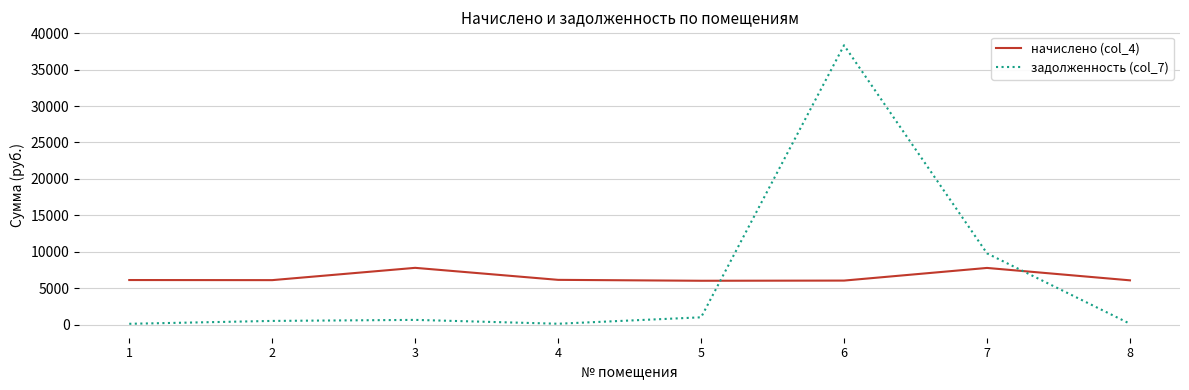

What is the difference between the maximum and minimum values in the задолженность (col_7) series?

38228.0